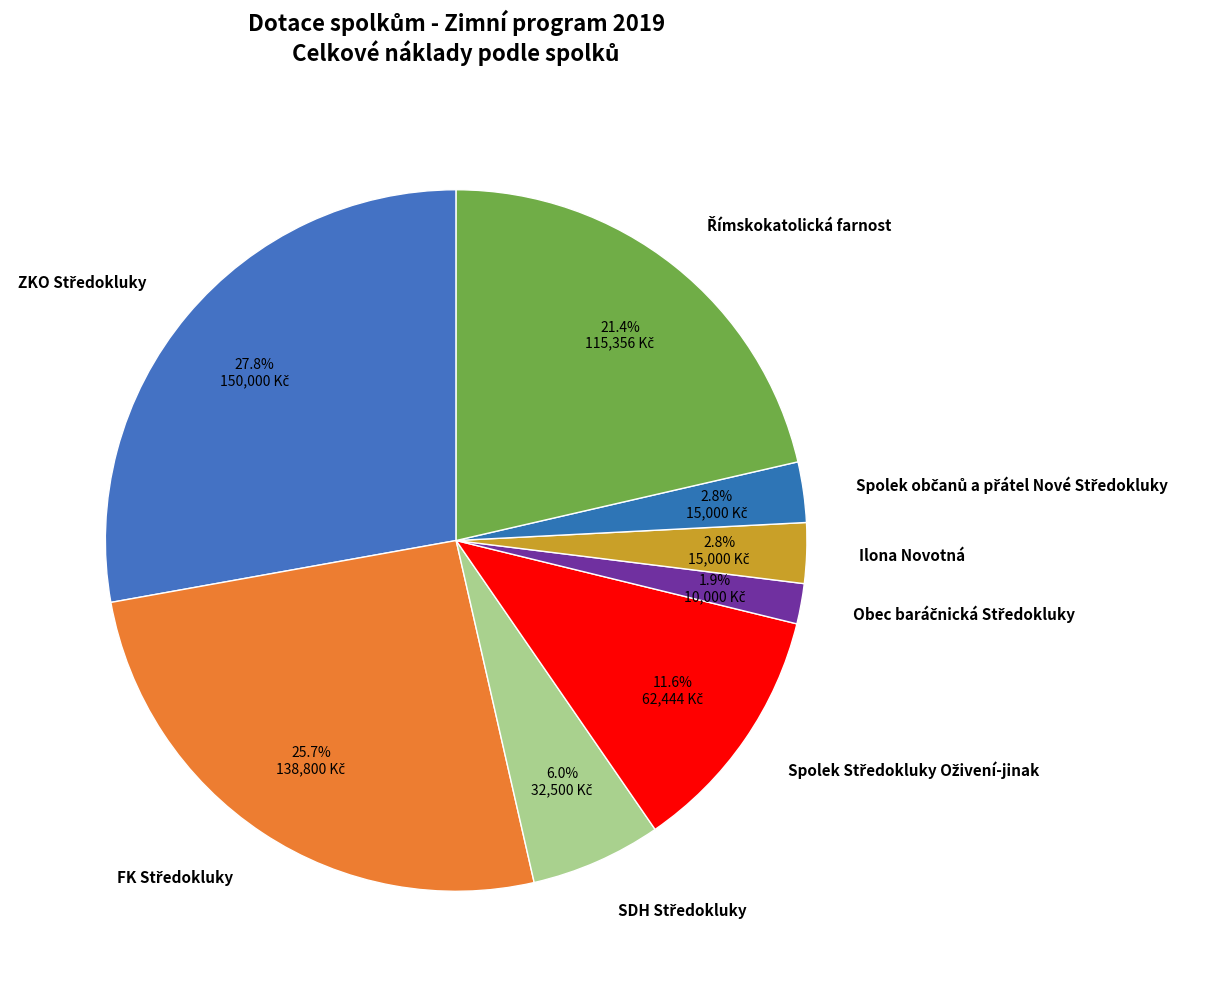

Count the number of slices in the pie.

8